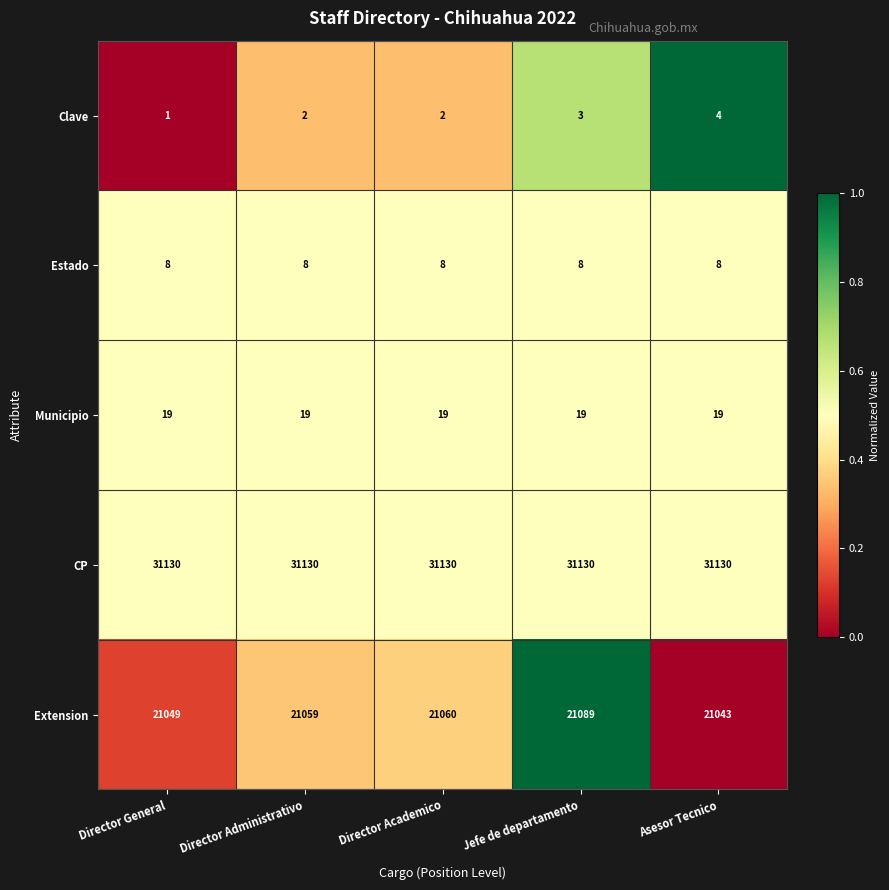

Which series changed the most between Director General and Director Academico?

Extension